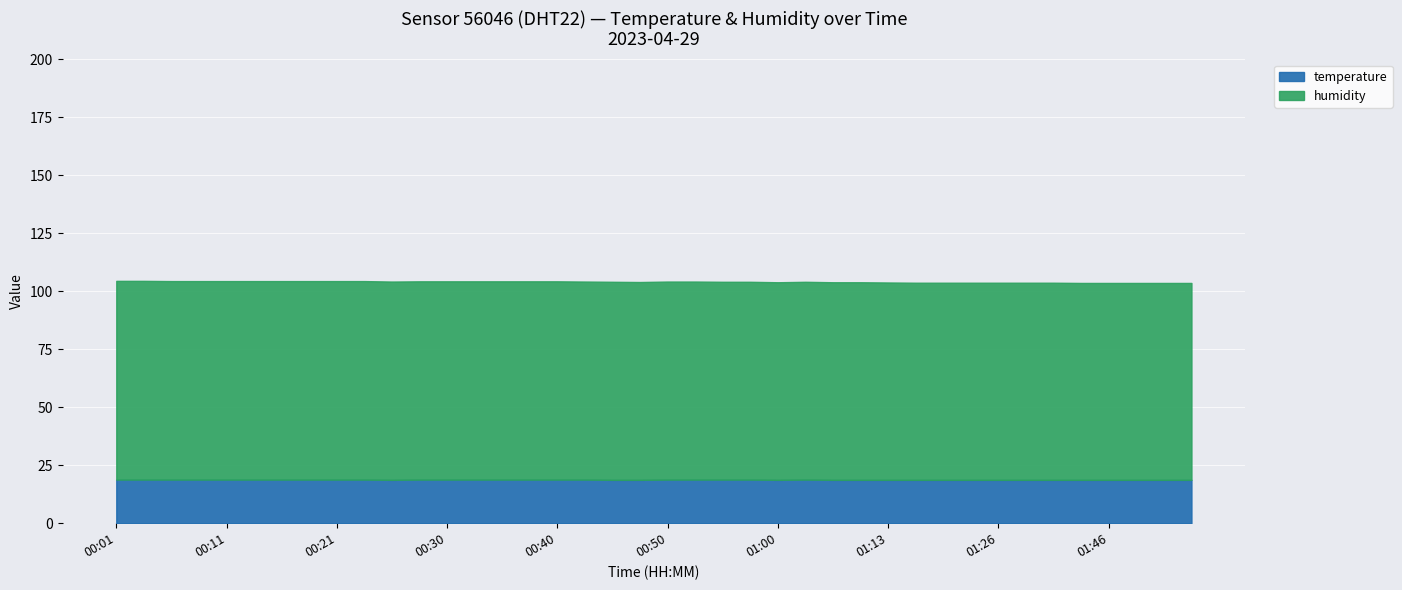

Count the number of categories in the chart.

40